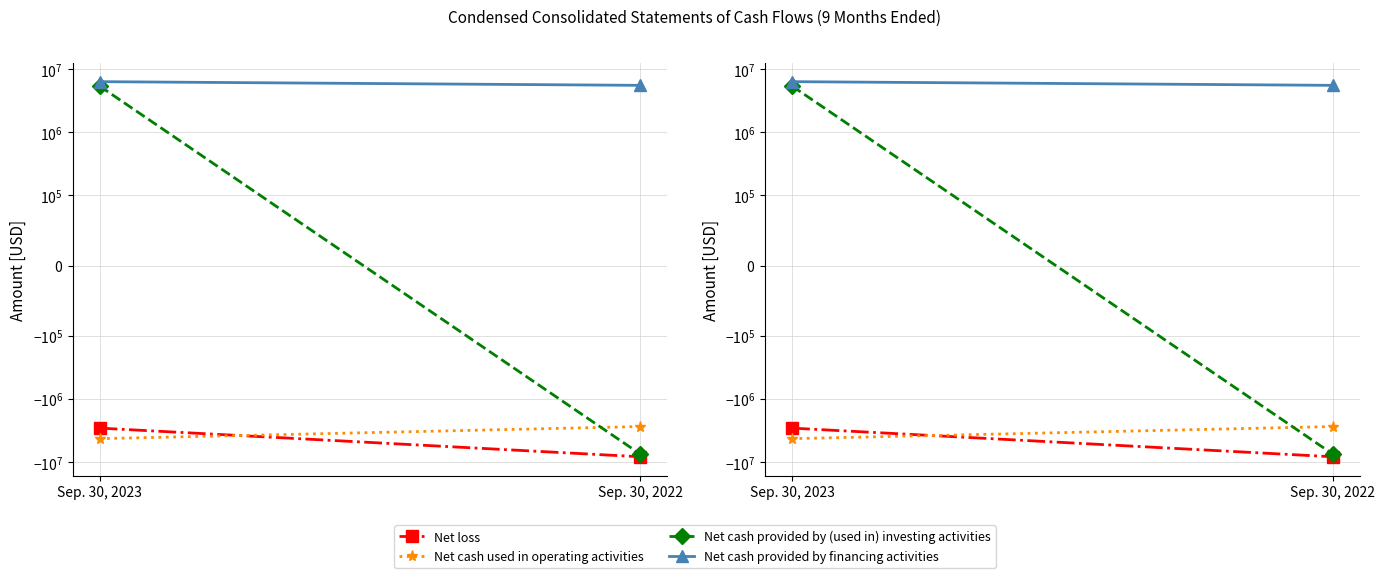

What is the total value across all series at Sep. 30, 2022?

-12887096